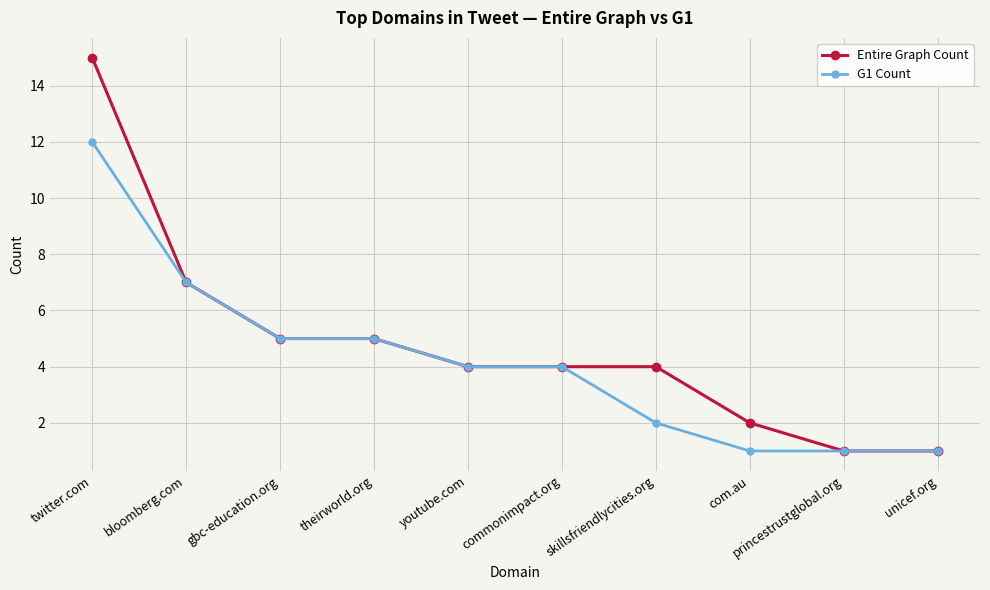

What is the maximum value for Entire Graph Count?

15